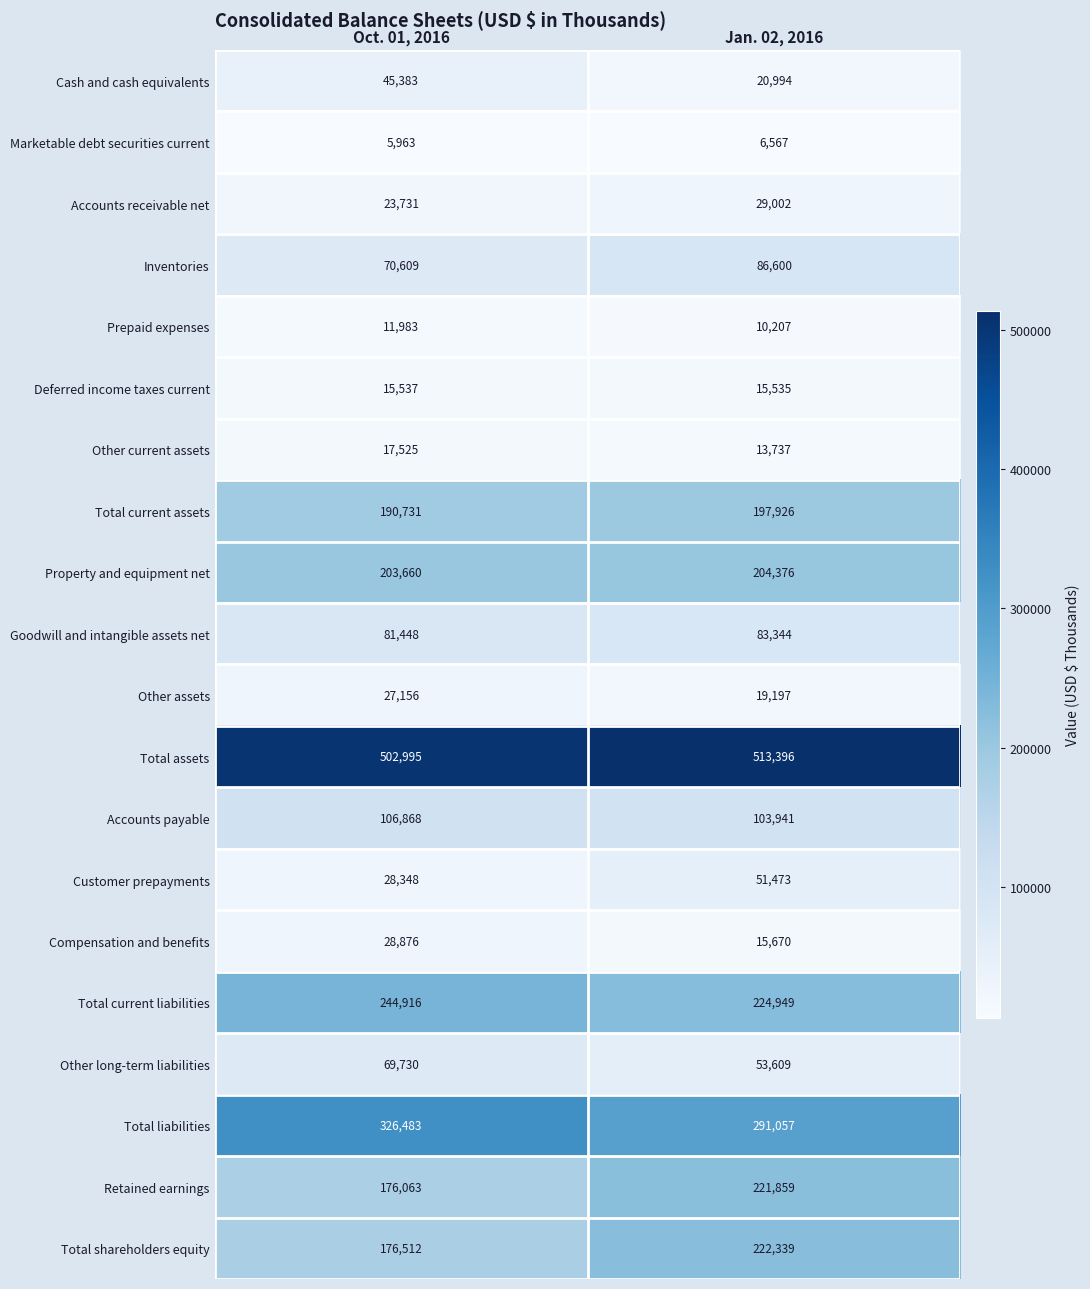

What is the total value across all series at Jan. 02, 2016?

2385778